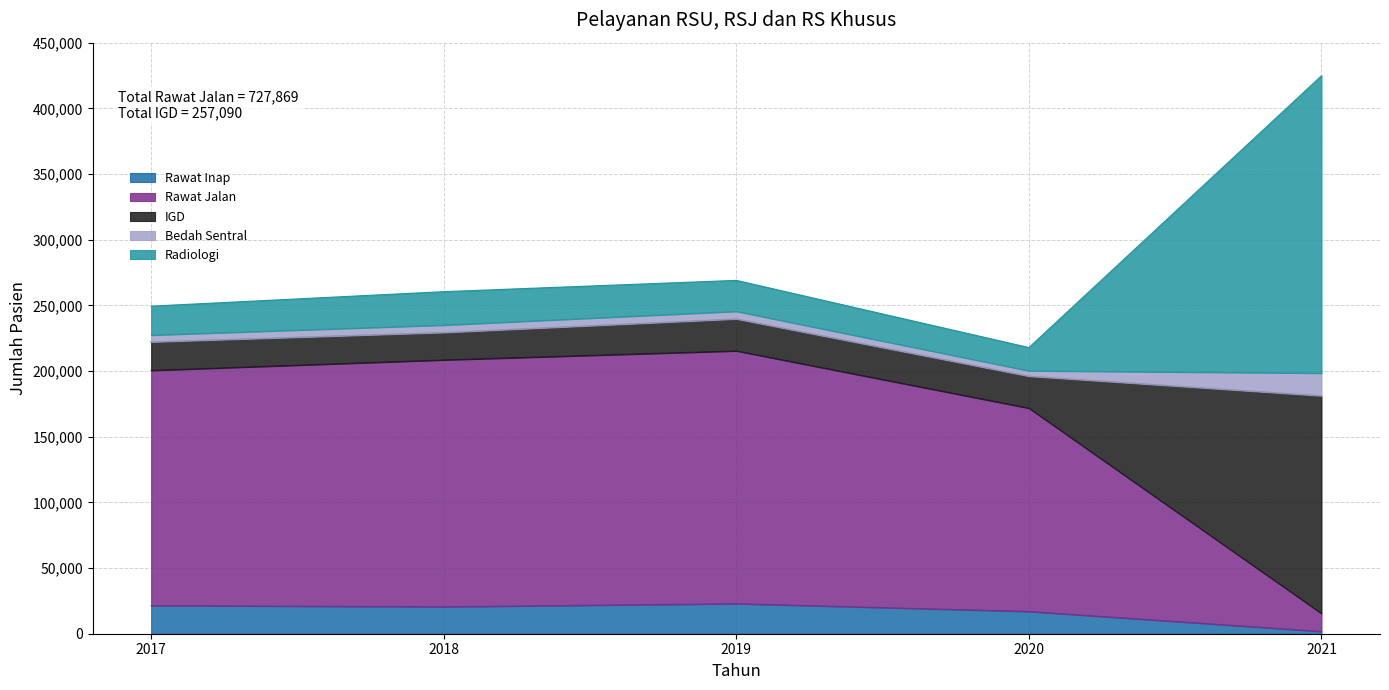

At which category does Rawat Inap reach its first local valley?

2018